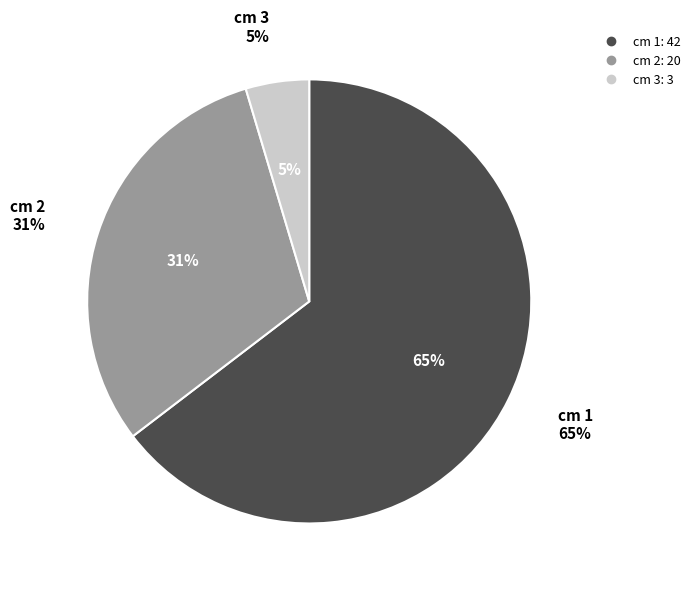

Which slice represents more than half of the pie?

cm 1